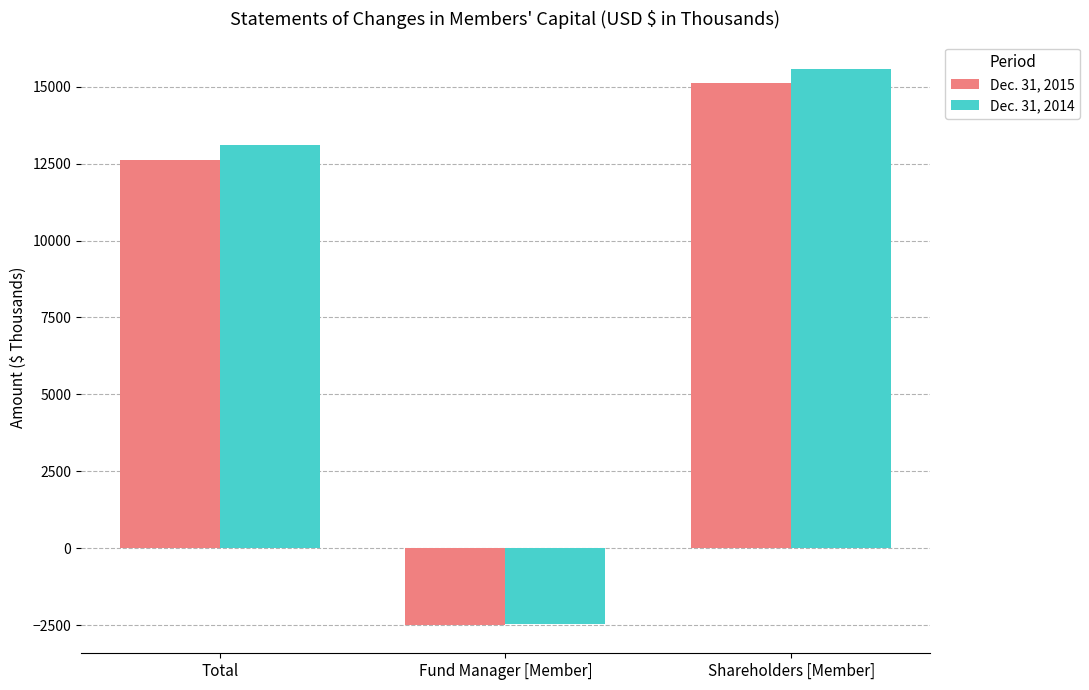

Is it true that Dec. 31, 2014 equals -756 at Fund Manager [Member]?

False